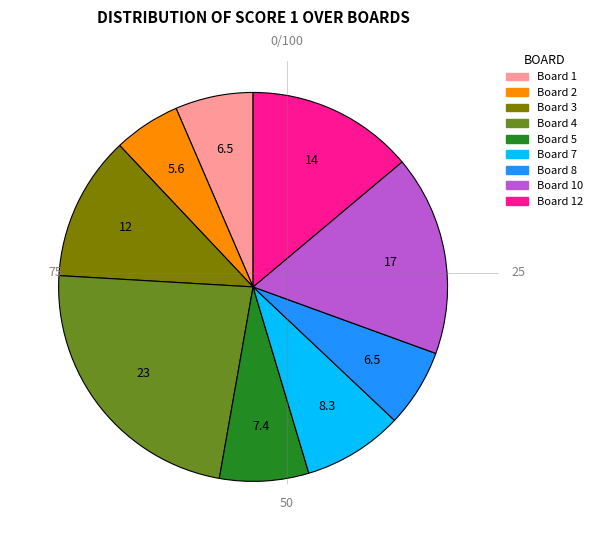

Is there a majority slice in this chart?

No